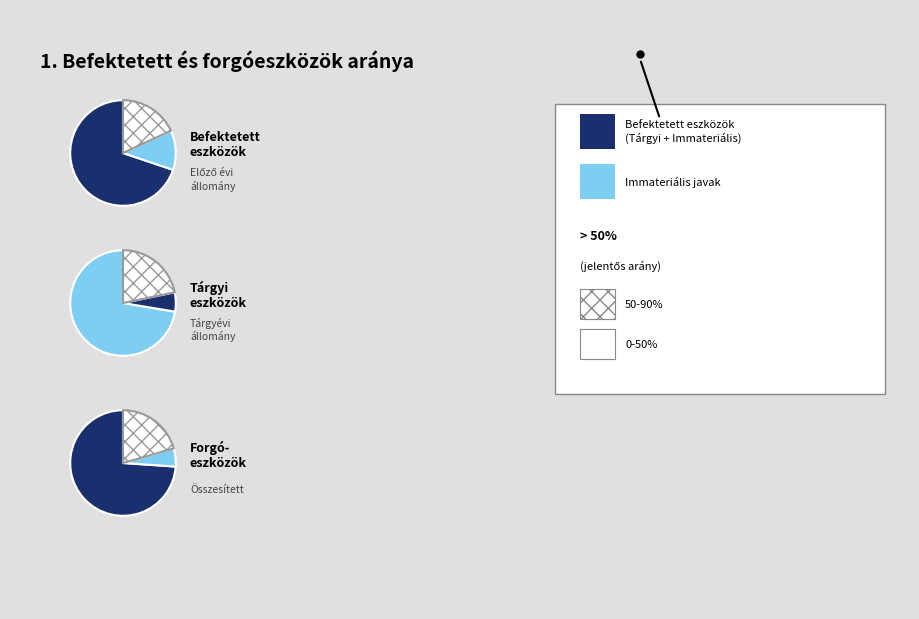

Is Előző évi állományi érték the majority of the pie?

Yes